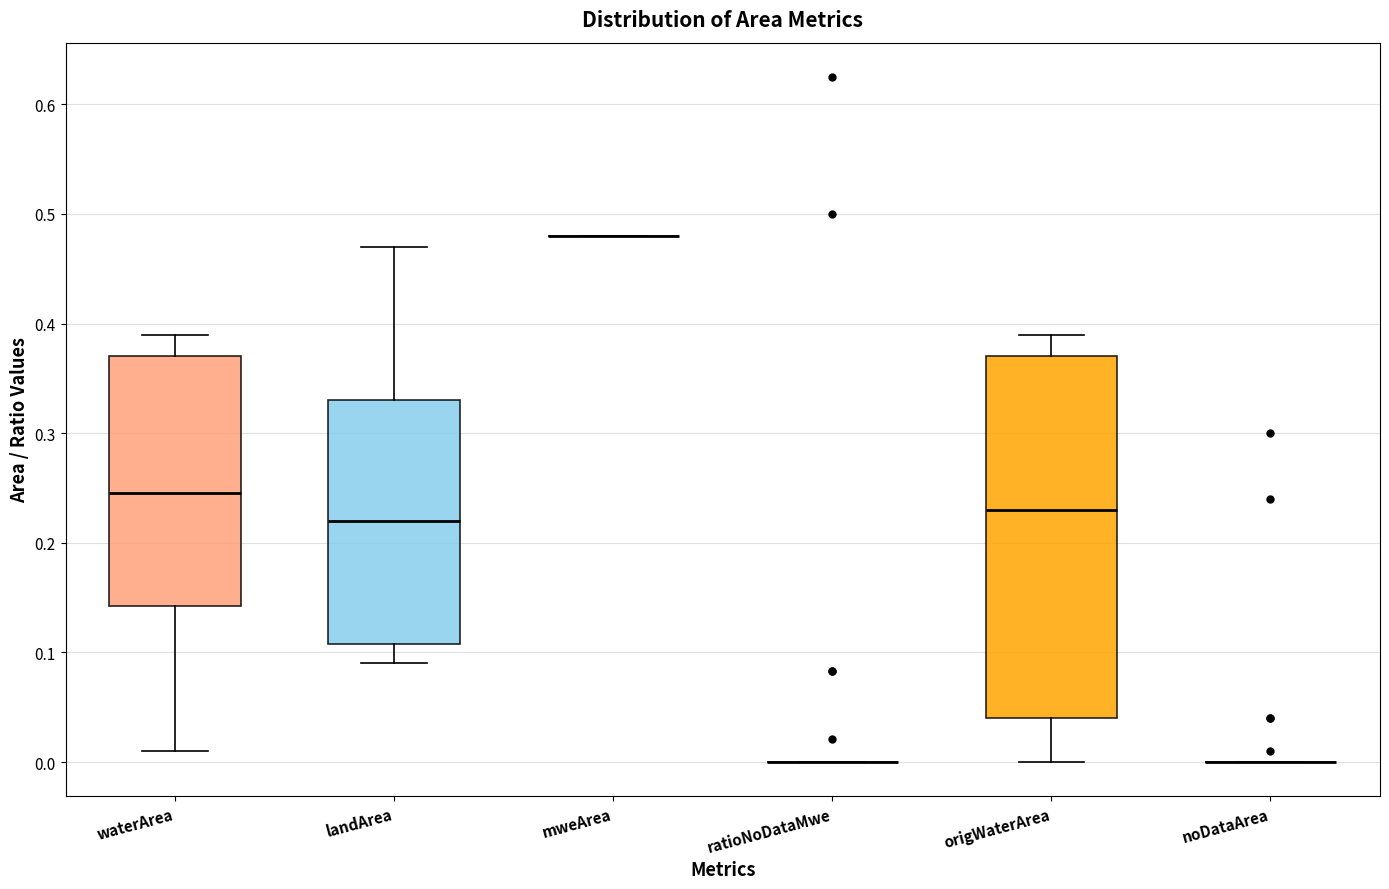

Reading left to right, transcribe this box plot: for each box, give where its median line is, the range the box spans, and where its two whiskers end, as read against the y-axis. The values are not printed on the chart, so give them approximately, as read against the axis.

waterArea: median 0.25, box 0.14 to 0.37, whiskers 0.01 to 0.39
landArea: median 0.22, box 0.11 to 0.33, whiskers 0.09 to 0.47
mweArea: box collapsed to a line at 0.48, whiskers 0.48 to 0.48
ratioNoDataMwe: box collapsed to a line at 0.00, whiskers 0.00 to 0.00
origWaterArea: median 0.23, box 0.04 to 0.37, whiskers 0.00 to 0.39
noDataArea: box collapsed to a line at 0.00, whiskers 0.00 to 0.00